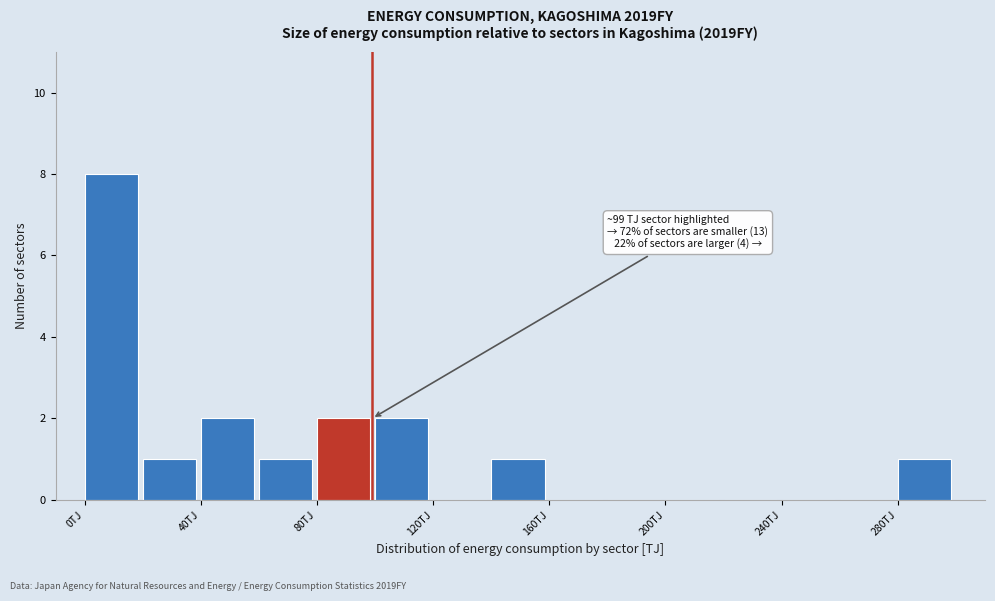

Which range on the x-axis has the tallest bar?

0 to 20